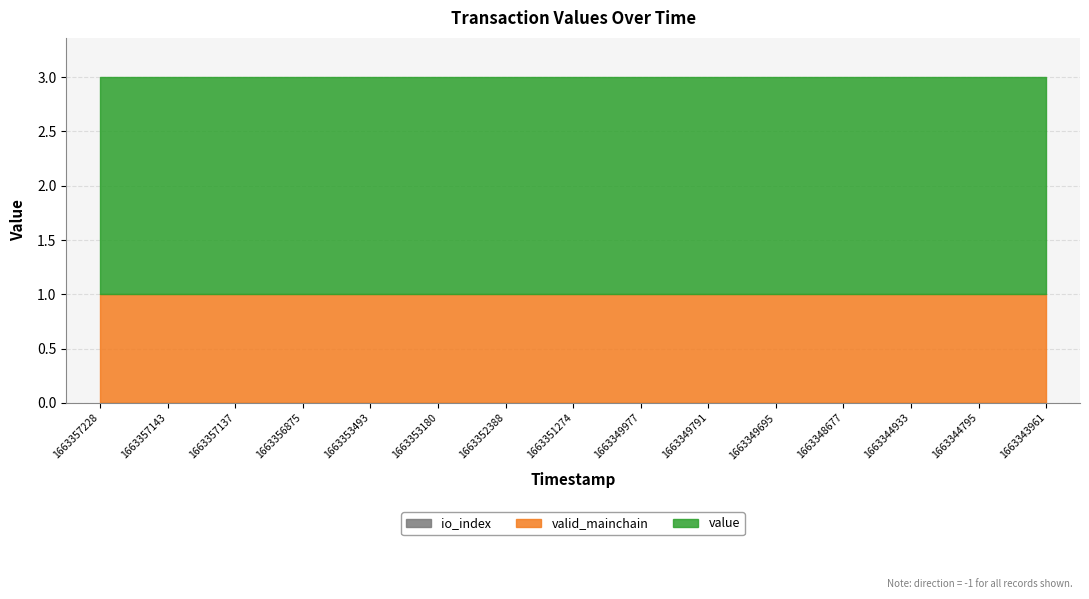

True or false: valid_mainchain has more than 2 interior local peaks.

False